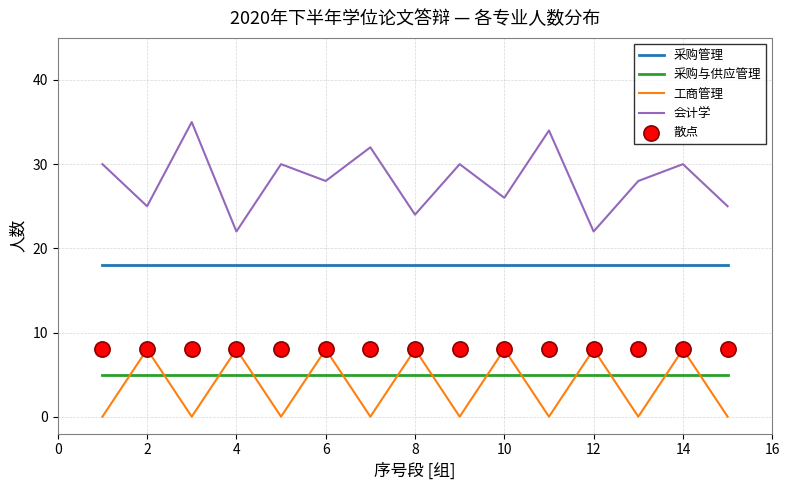

Which series has the largest total across all categories?

会计学